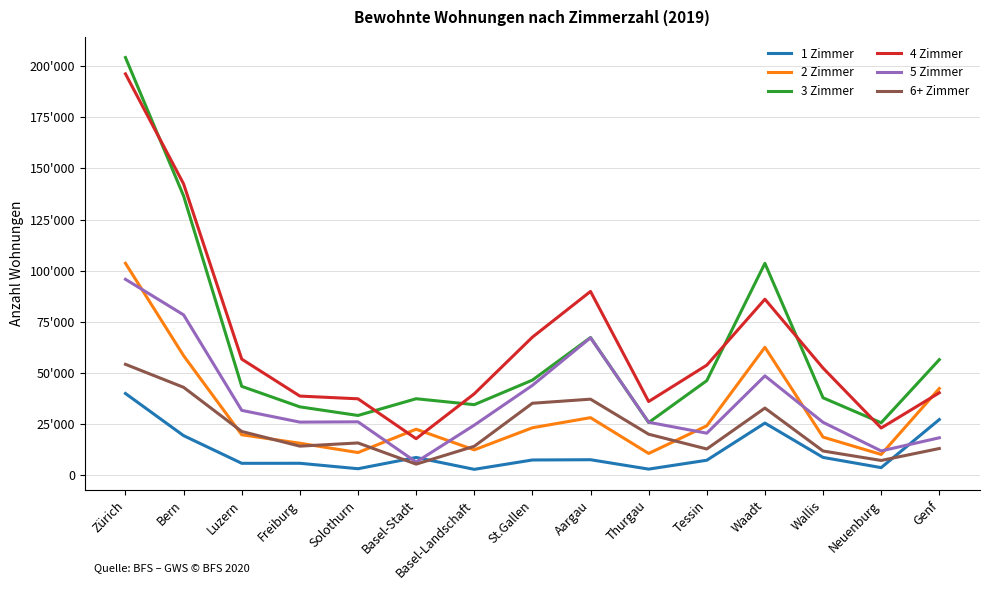

What is the average value of the 4 Zimmer series?

65301